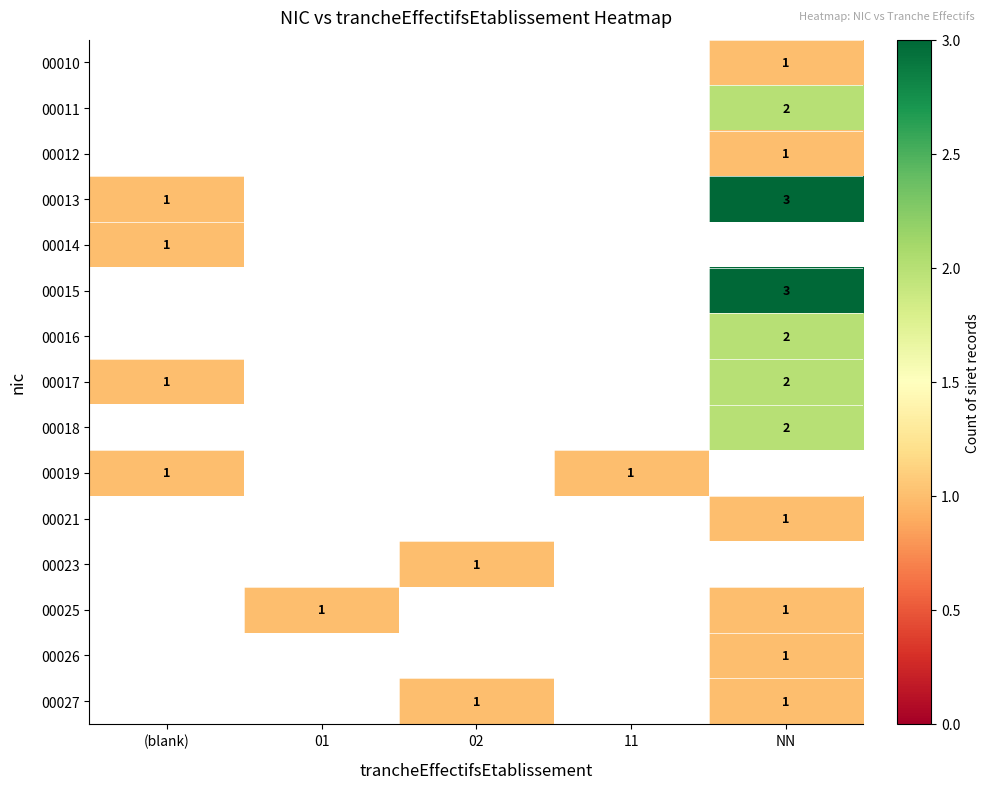

True or false: 00017 has a value of 1.0 at (blank).

True